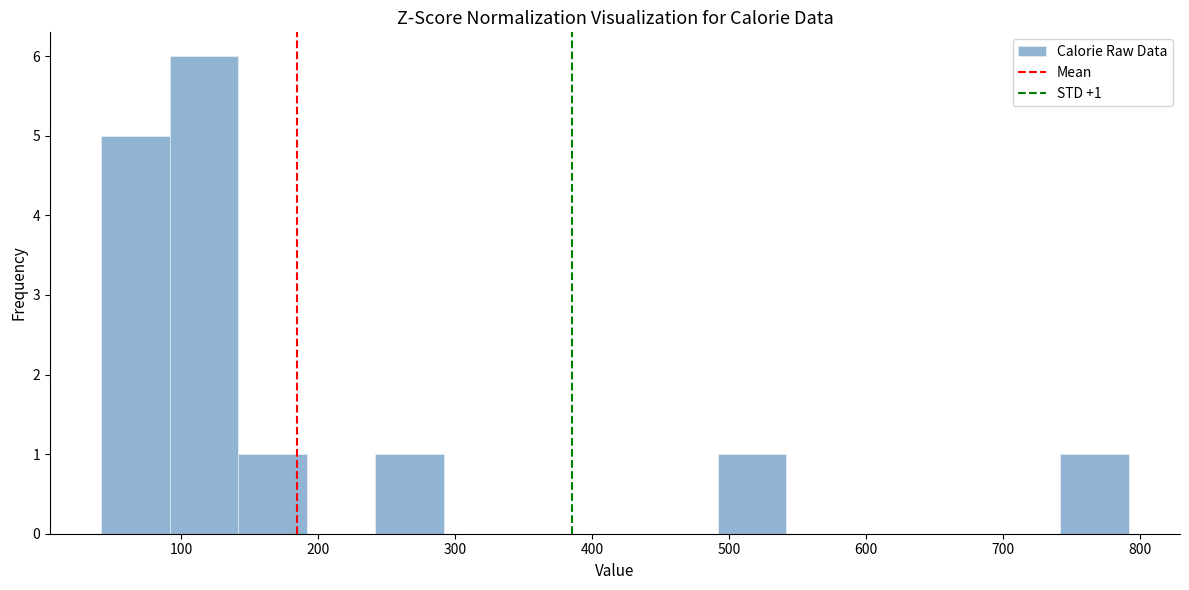

Over which range of the x-axis is the bar tallest?

90 to 140